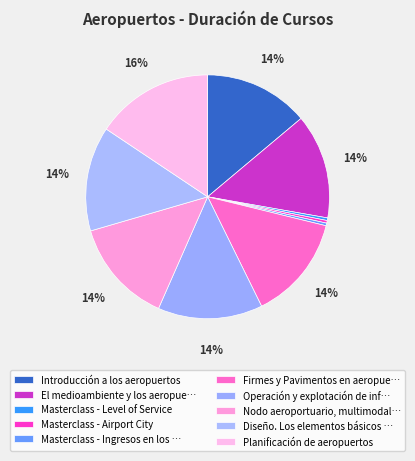

How many segments does this pie chart have?

10